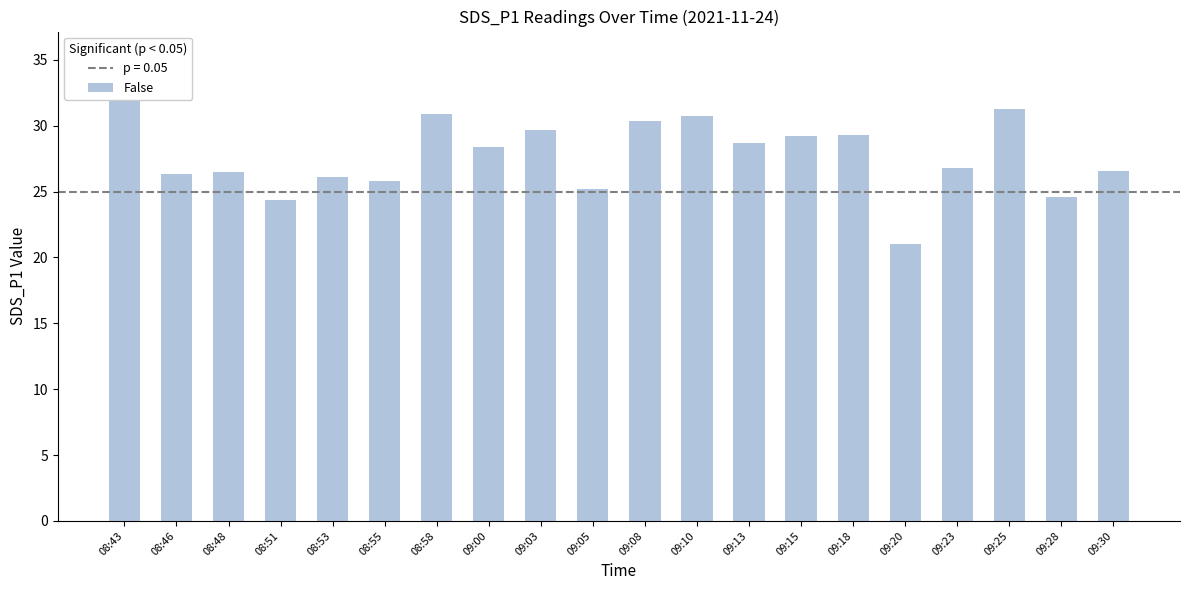

What is the label of the 7th bar from the left?

08:58